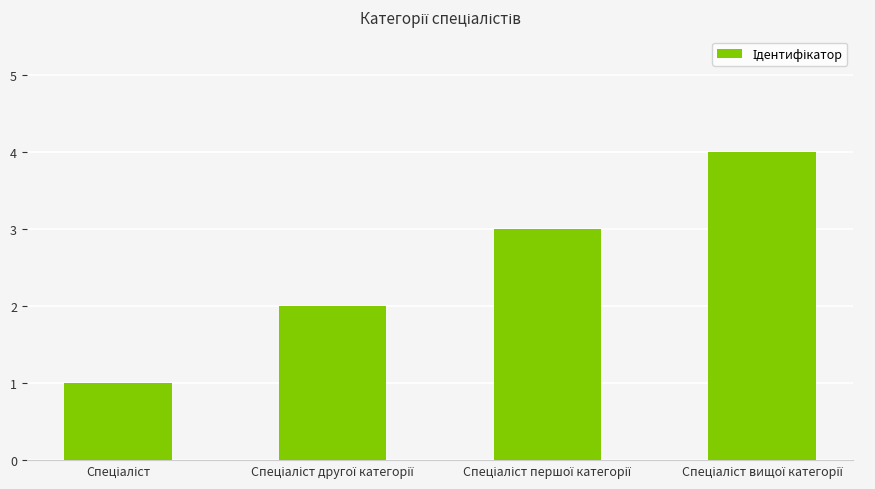

What is the difference between the maximum and minimum values?

3